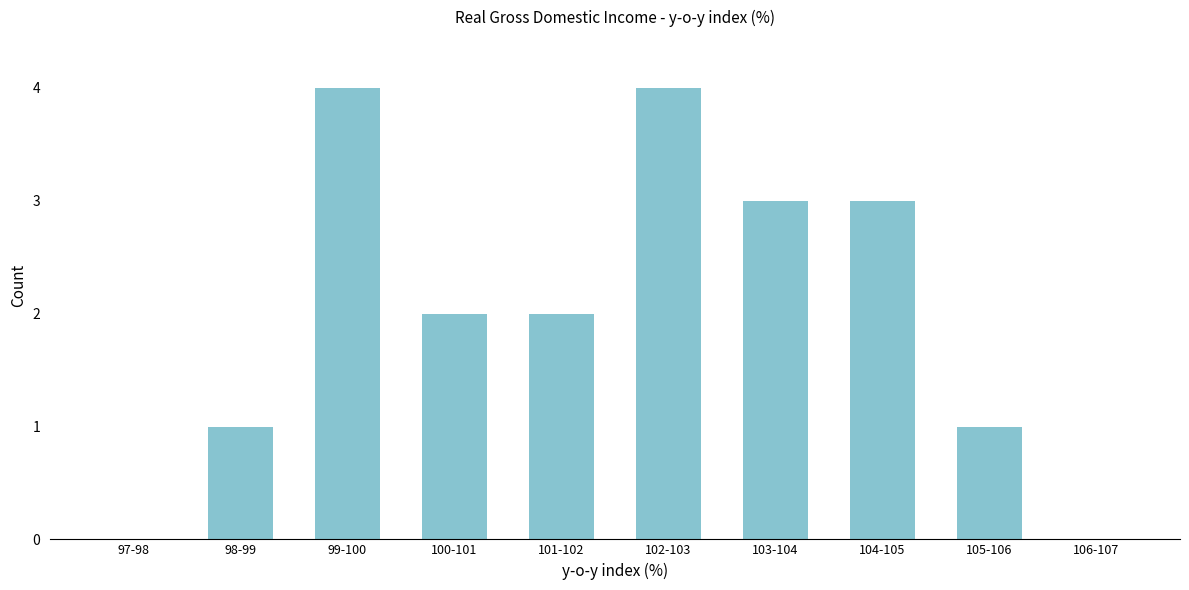

Reading right to left, what are all the values shown in this chart?

106-107=0	105-106=1	104-105=3	103-104=3	102-103=4	101-102=2	100-101=2	99-100=4	98-99=1	97-98=0